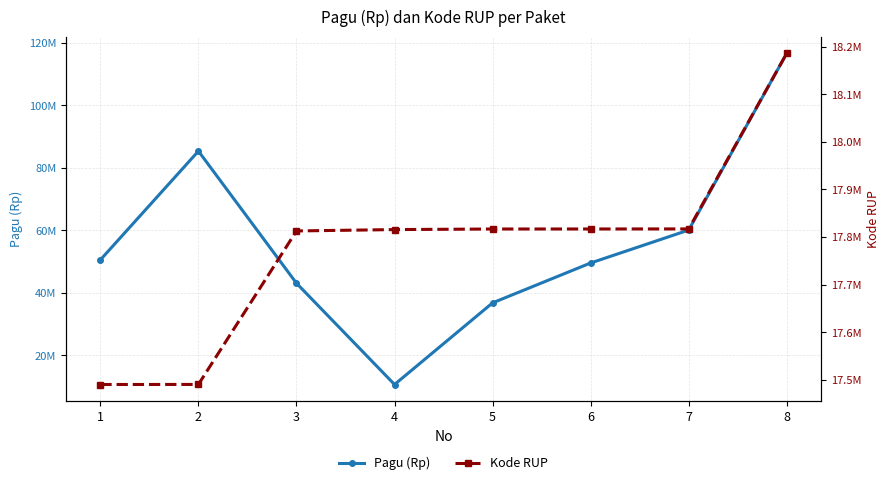

The value of Kode RUP at 5 is 4322617. True or false?

False